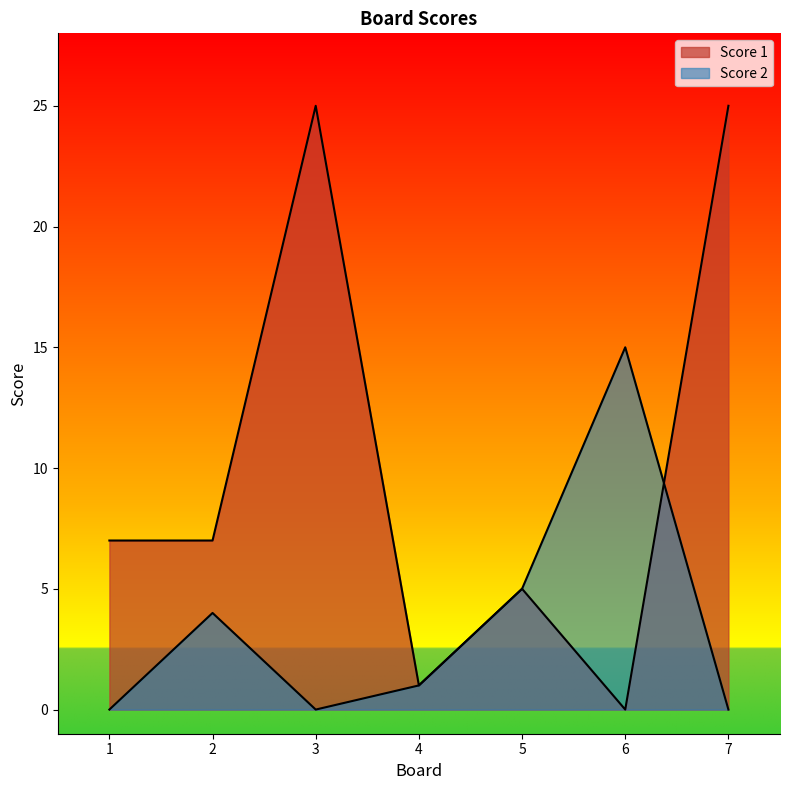

What is the difference between the Score 1 values at 4 and 2?

6